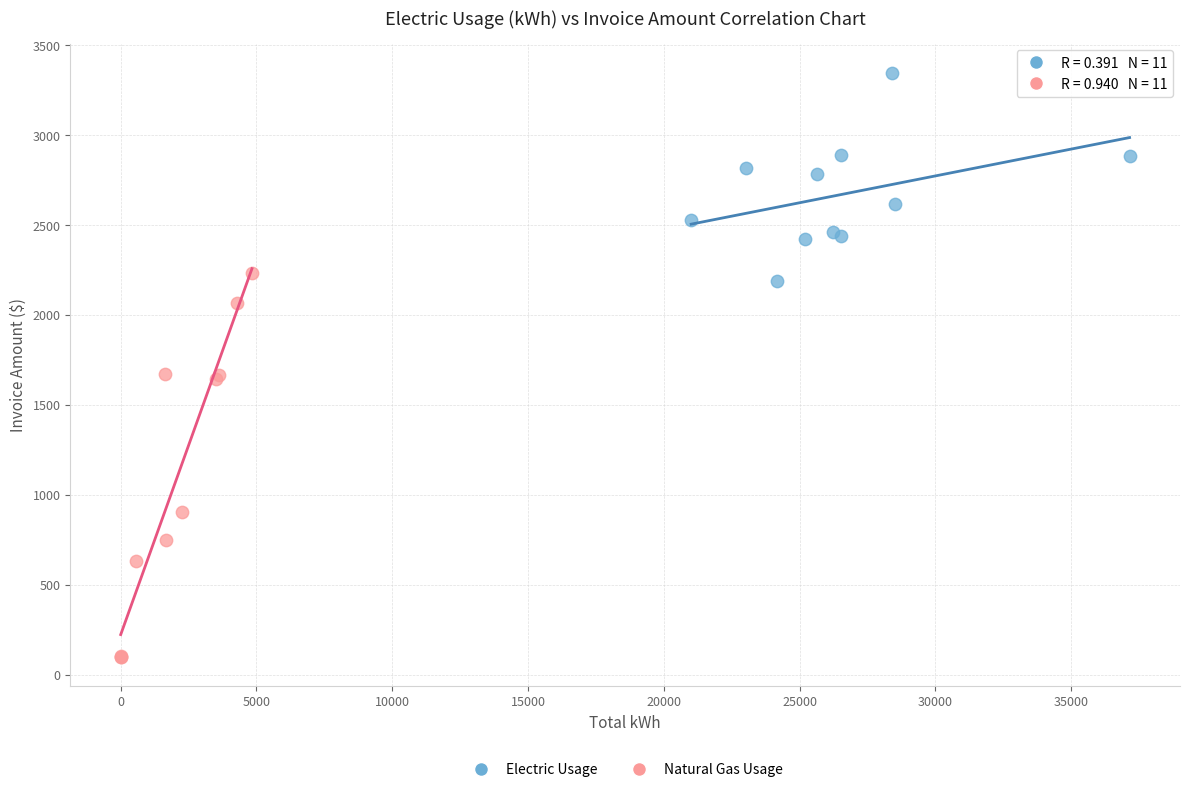

Which series reaches the minimum Y coordinate?

Natural Gas Usage